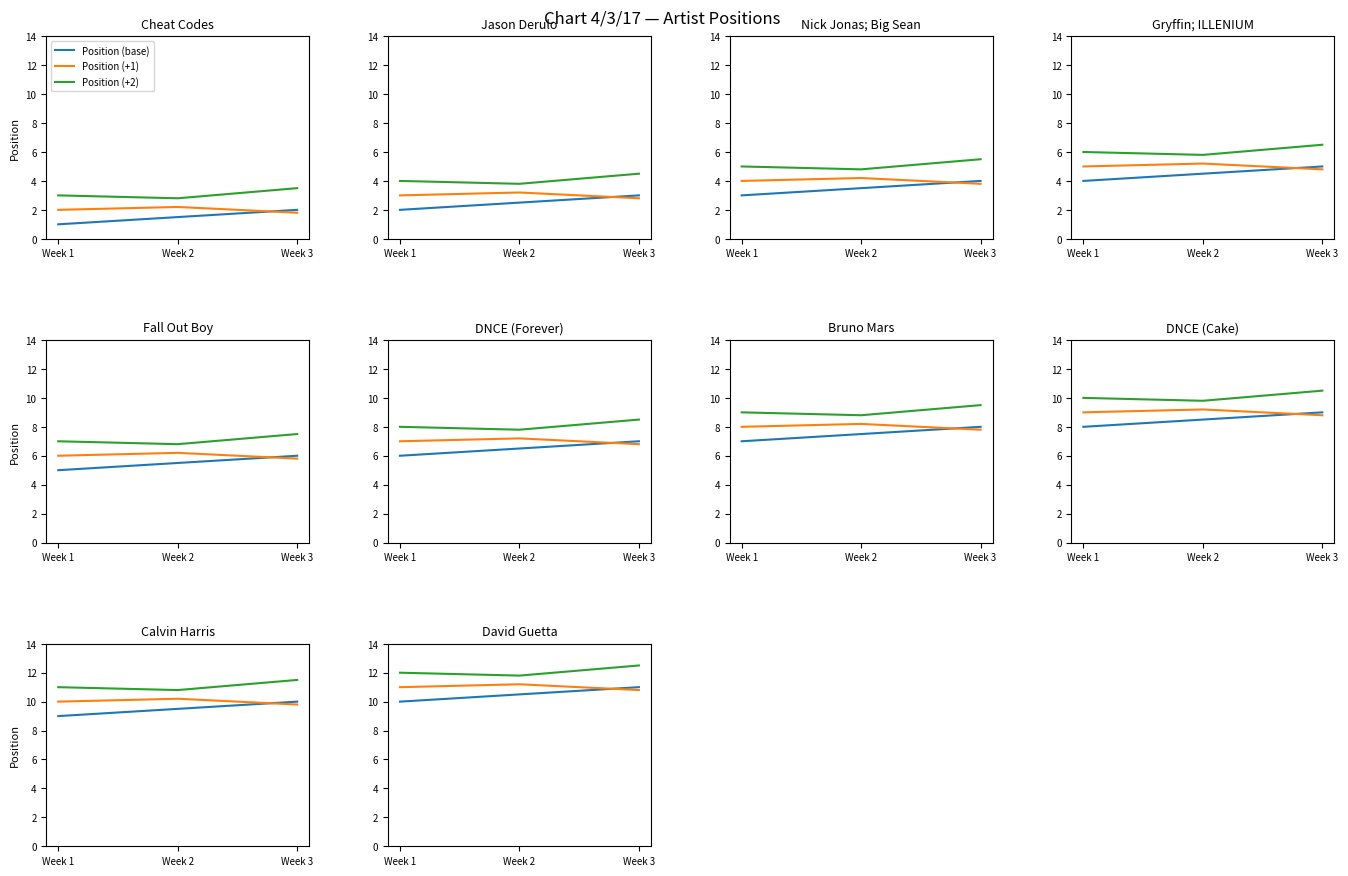

True or false: Position (+1) has a value of 6.0 at Week 1.

False